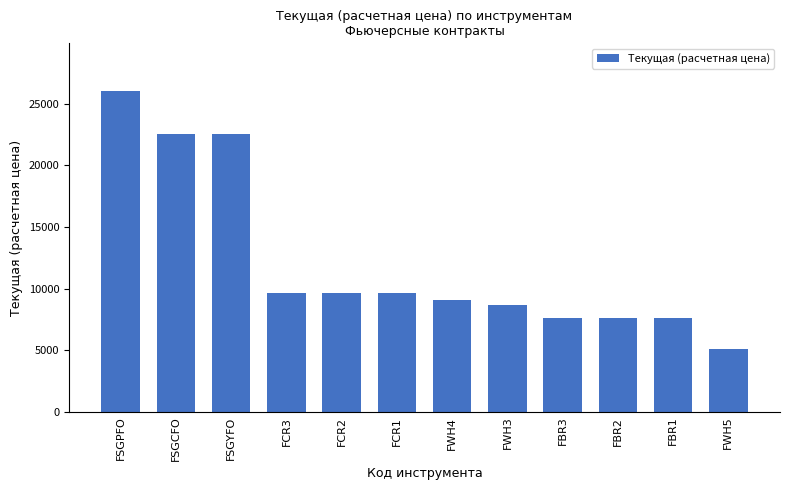

Is it true that the value at FWH5 is 5101.4?

True